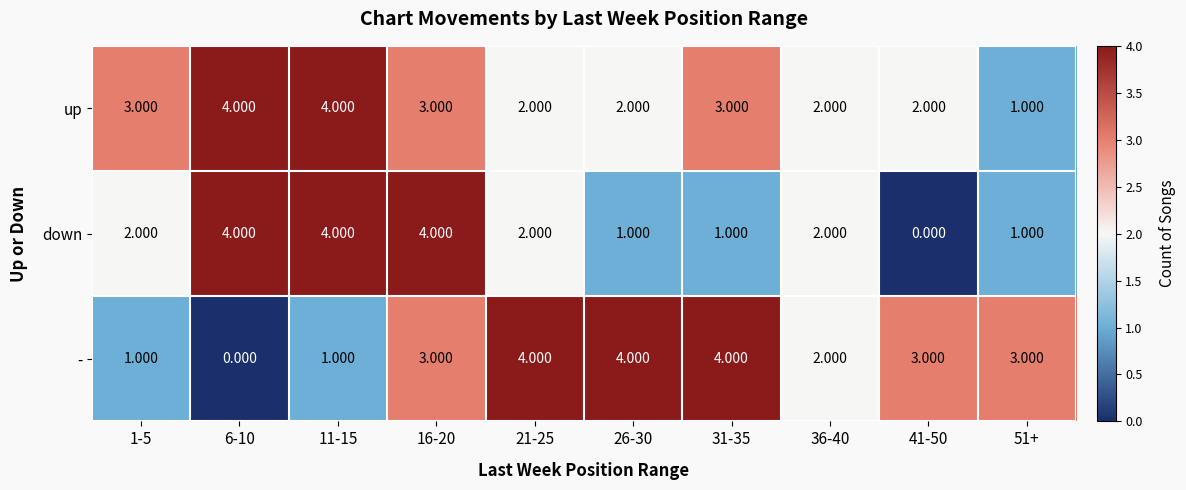

Which series has the largest total across all categories?

up